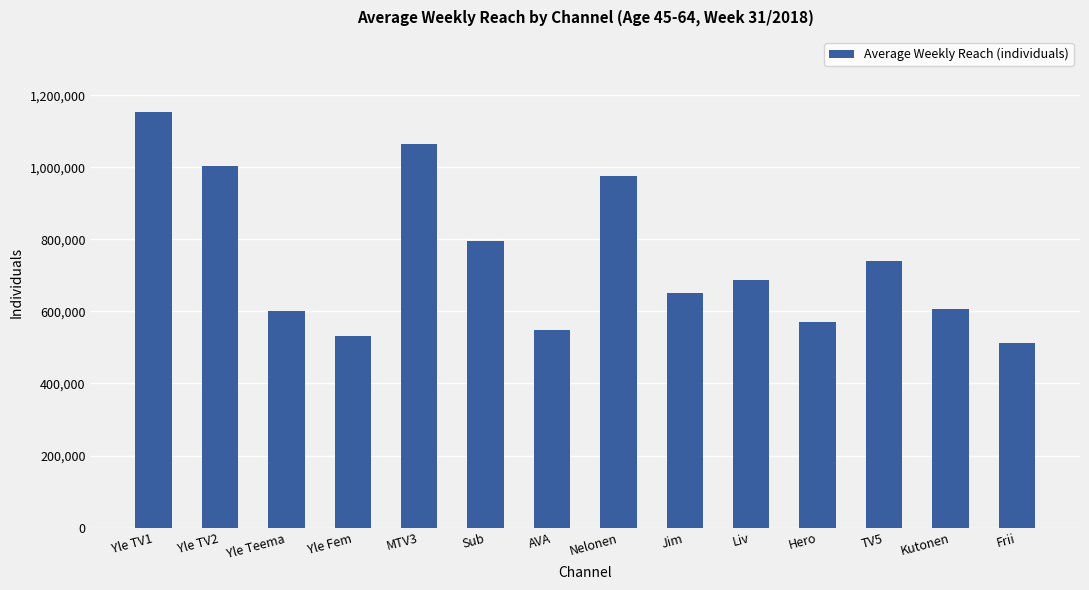

Reading right to left, transcribe all the data shown in this chart.

512000	607000	740000	570000	688000	651000	977000	548000	795000	1065000	531000	601000	1003000	1154000